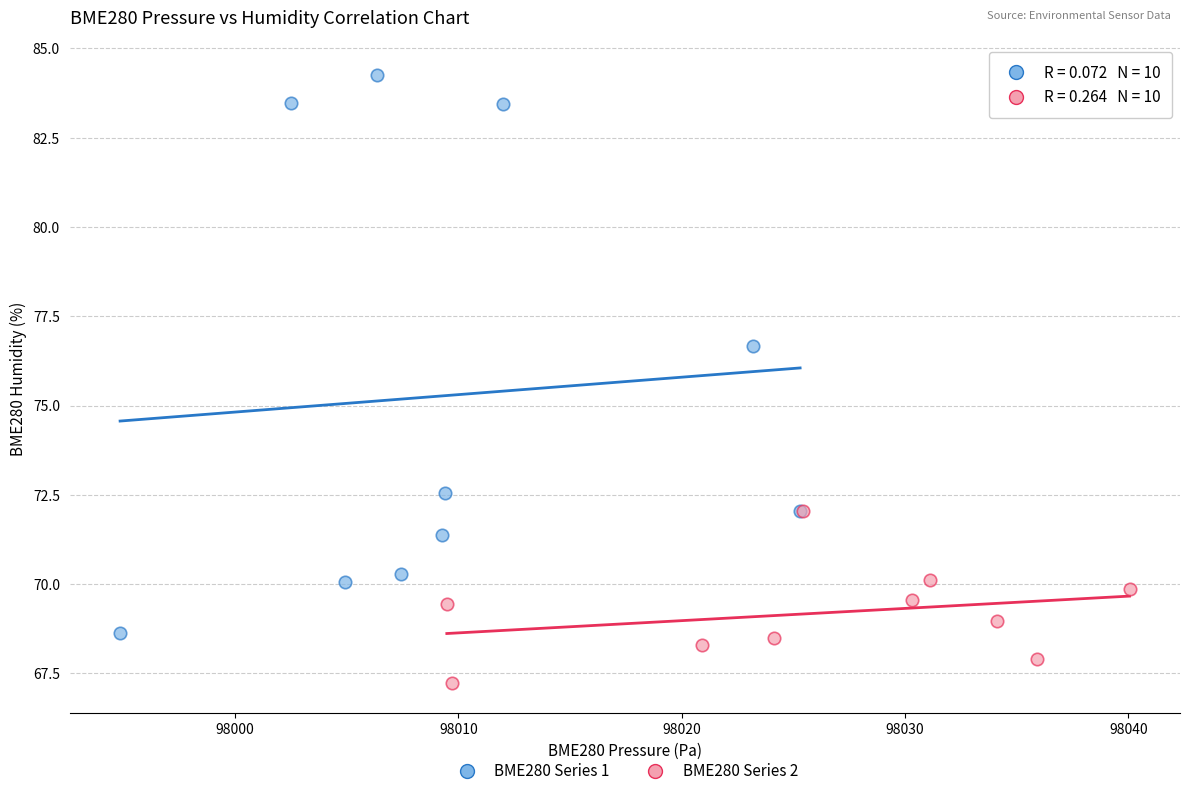

Which series reaches the minimum Y coordinate?

BME280 Series 2